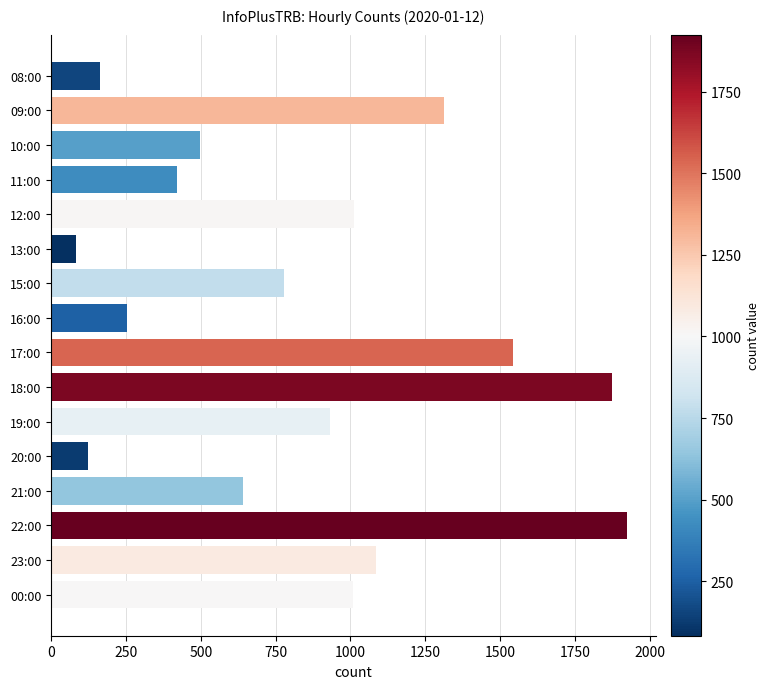

What is the ratio of the value at 21:00 to the value at 11:00?

1.5